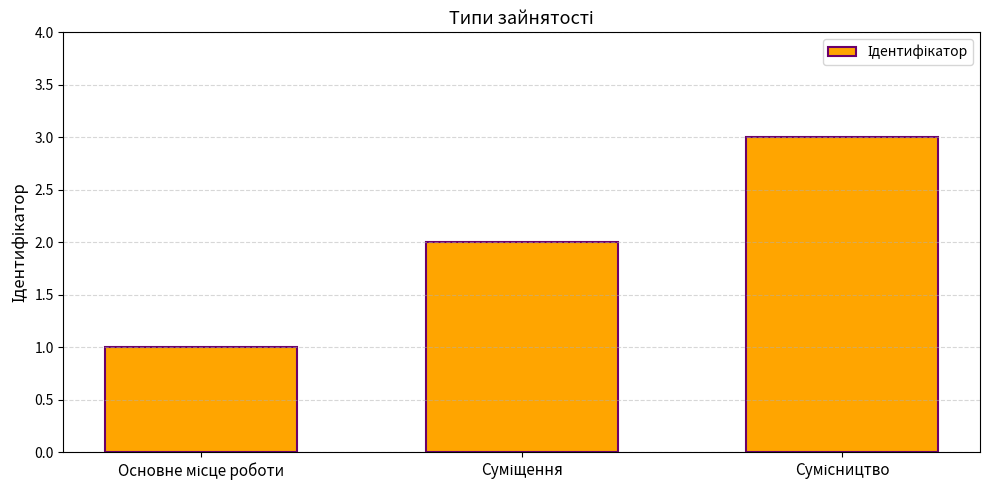

What is the maximum value shown in the chart?

3